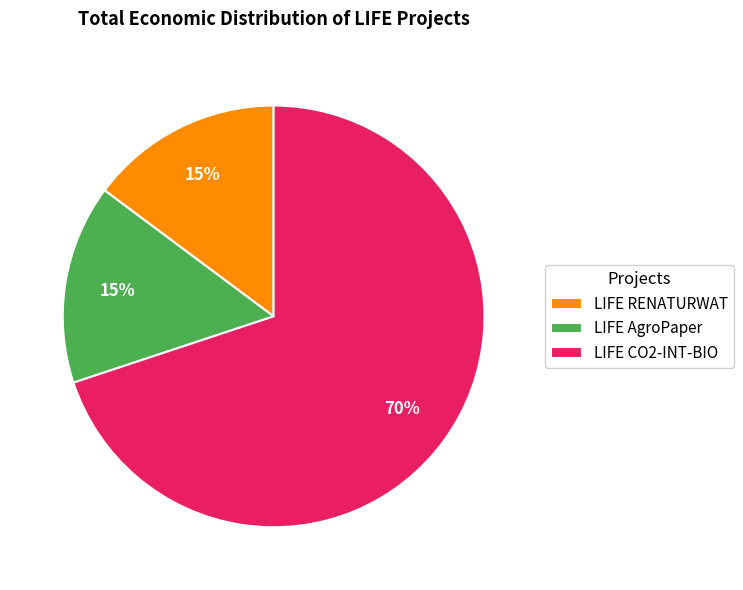

Approximately how many times larger is the value at LIFE RENATURWAT compared to LIFE AgroPaper?

1.0